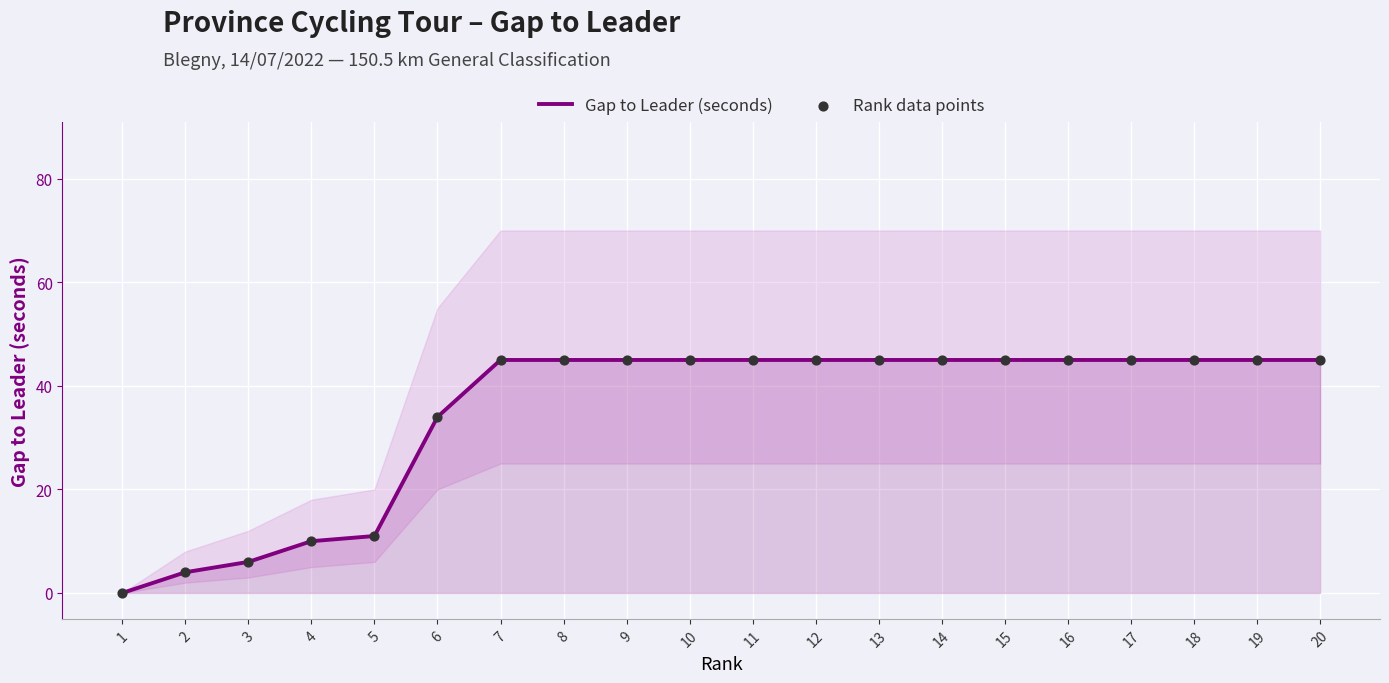

At which category is the sum across all series the highest?

7